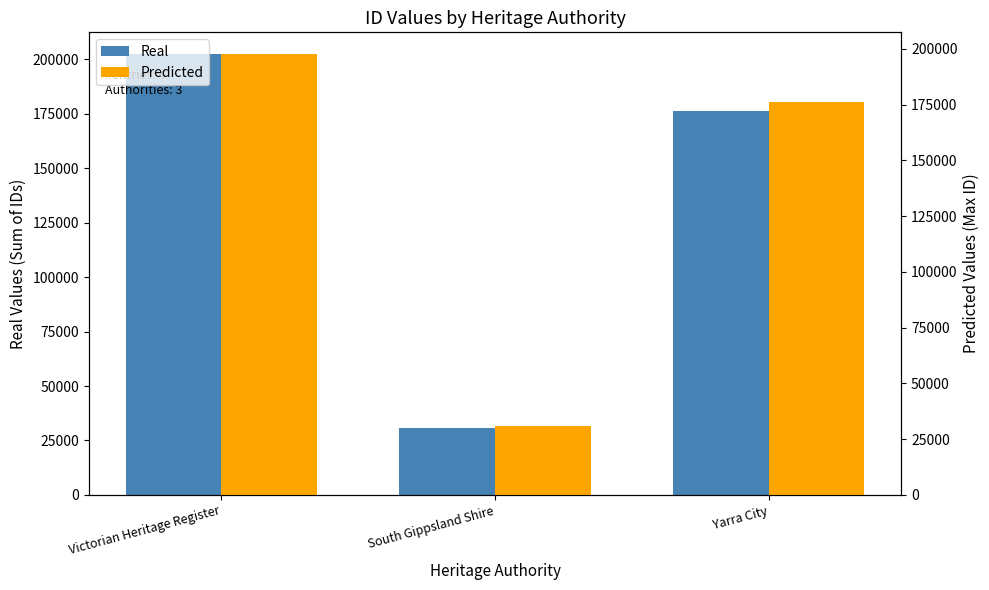

Between Yarra City and Victorian Heritage Register, which is larger?

Victorian Heritage Register